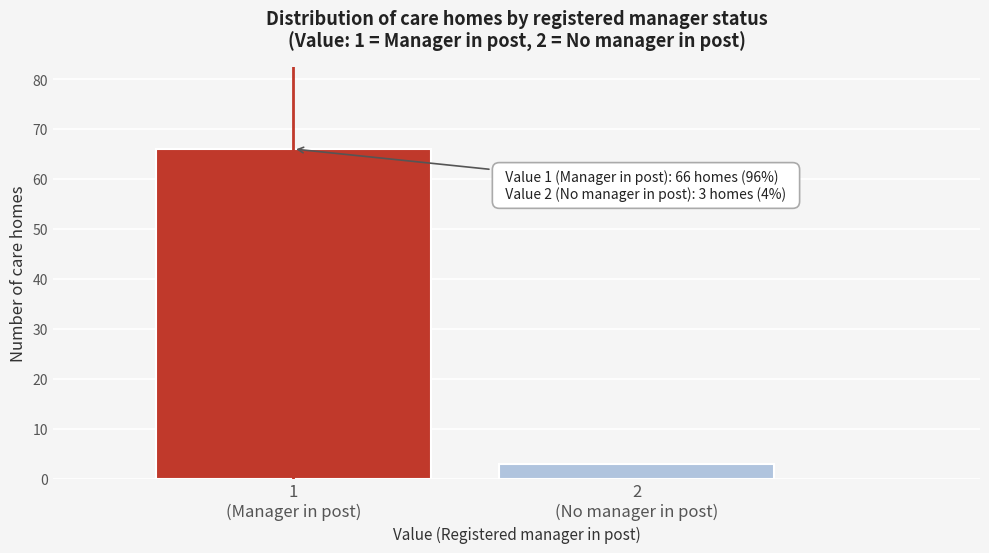

Reading left to right, what are all the values shown in this chart?

66	3